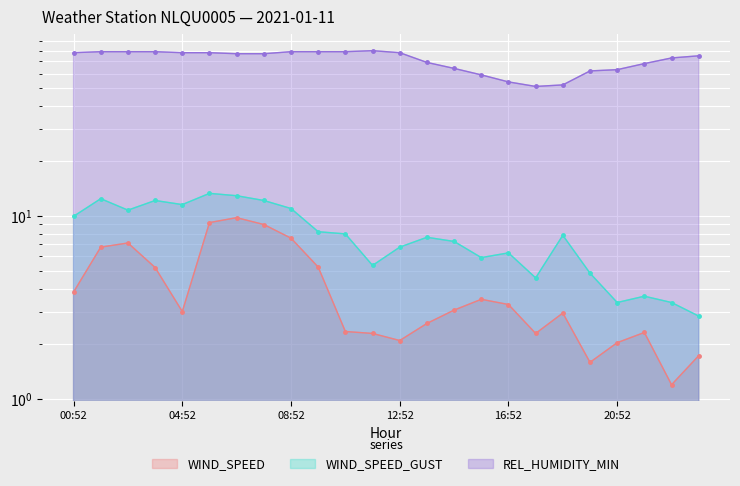

What is the label of the 24th point from the right?

00:52